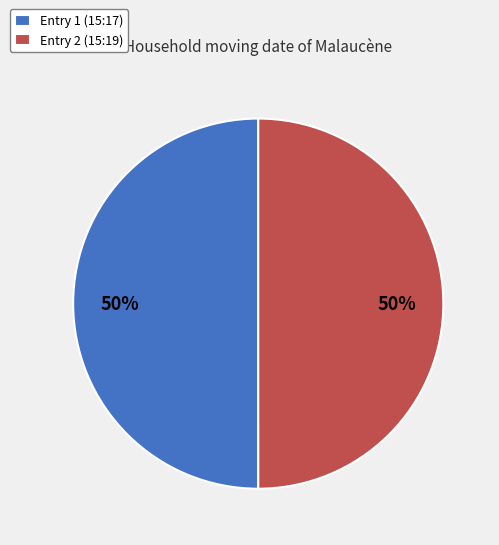

What is the ratio of the value at Entry 2 (15:19) to the value at Entry 1 (15:17)?

1.0